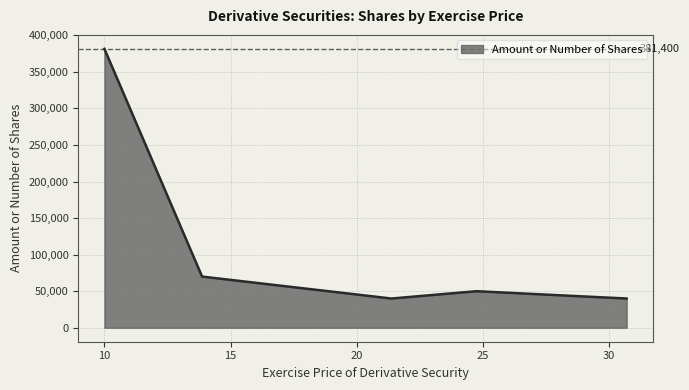

True or false: there are more than 0 points higher than both neighbors.

True